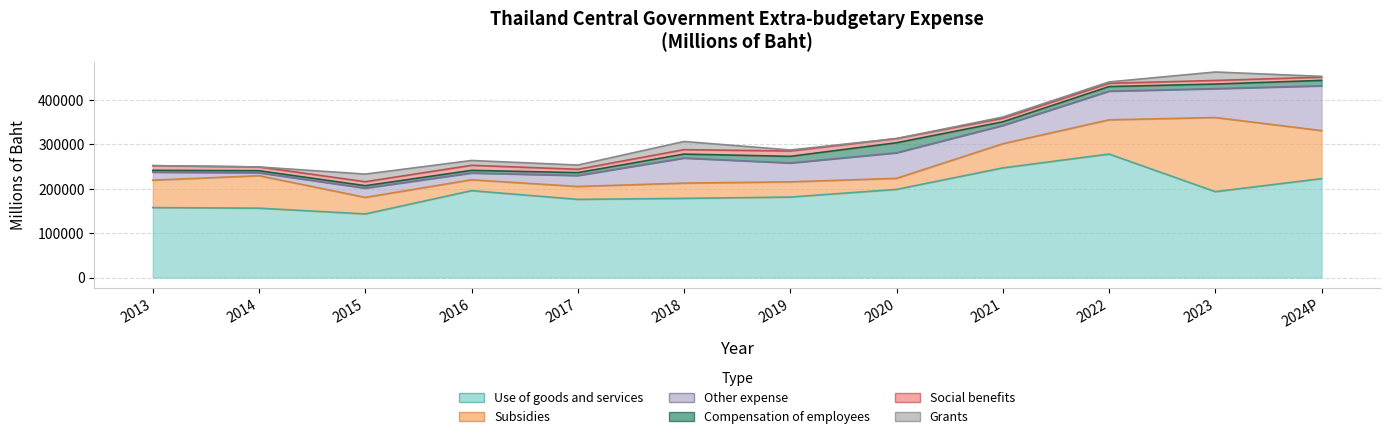

Which series ends up on top after the final intersection of Social benefits and Other expense?

Other expense